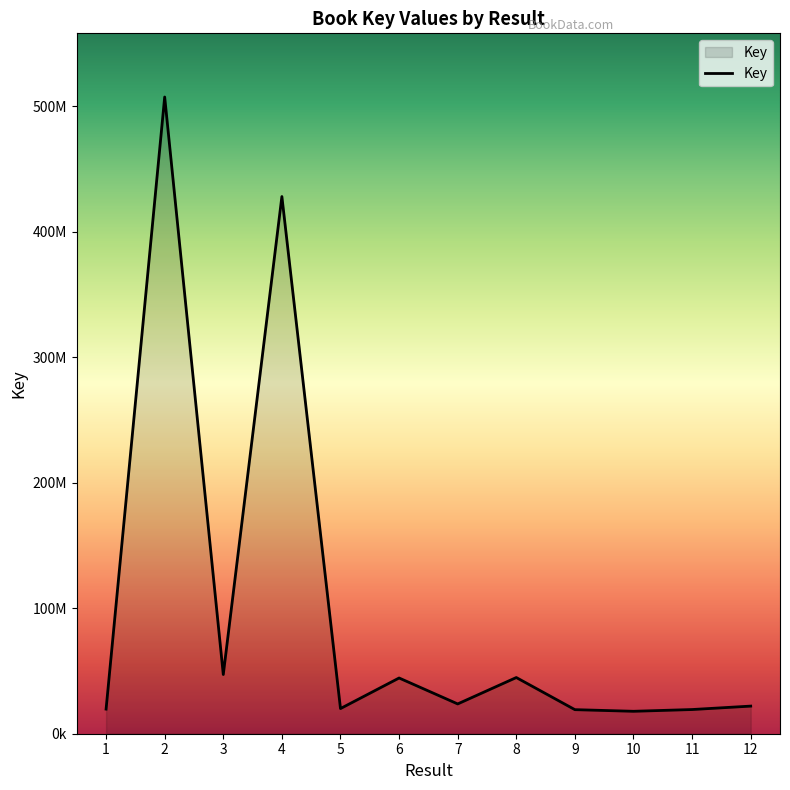

Does the chart display data point markers on the line(s)?

No